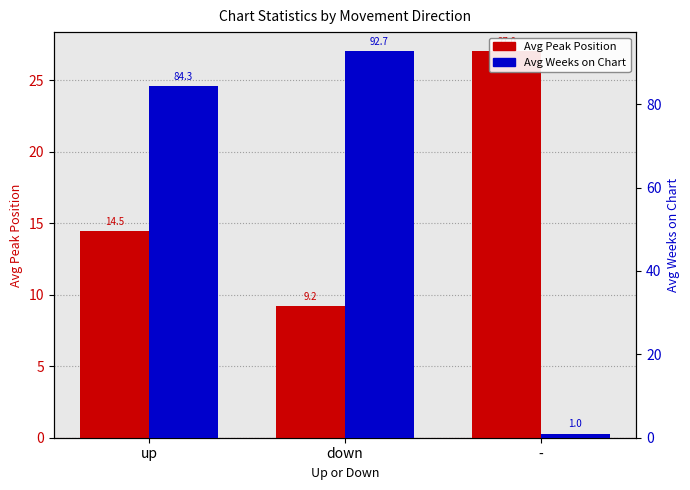

What is the total value across all series at up?

98.8